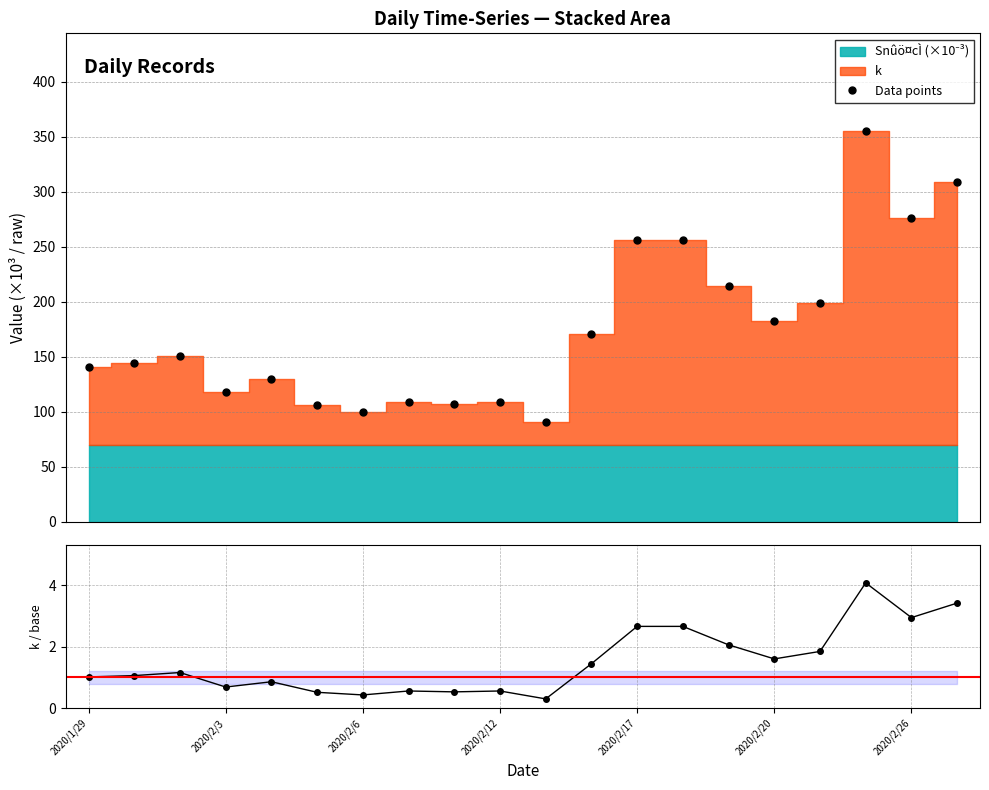

What are all the series names shown in the legend?

Data points, k / Snûö¤cÌ